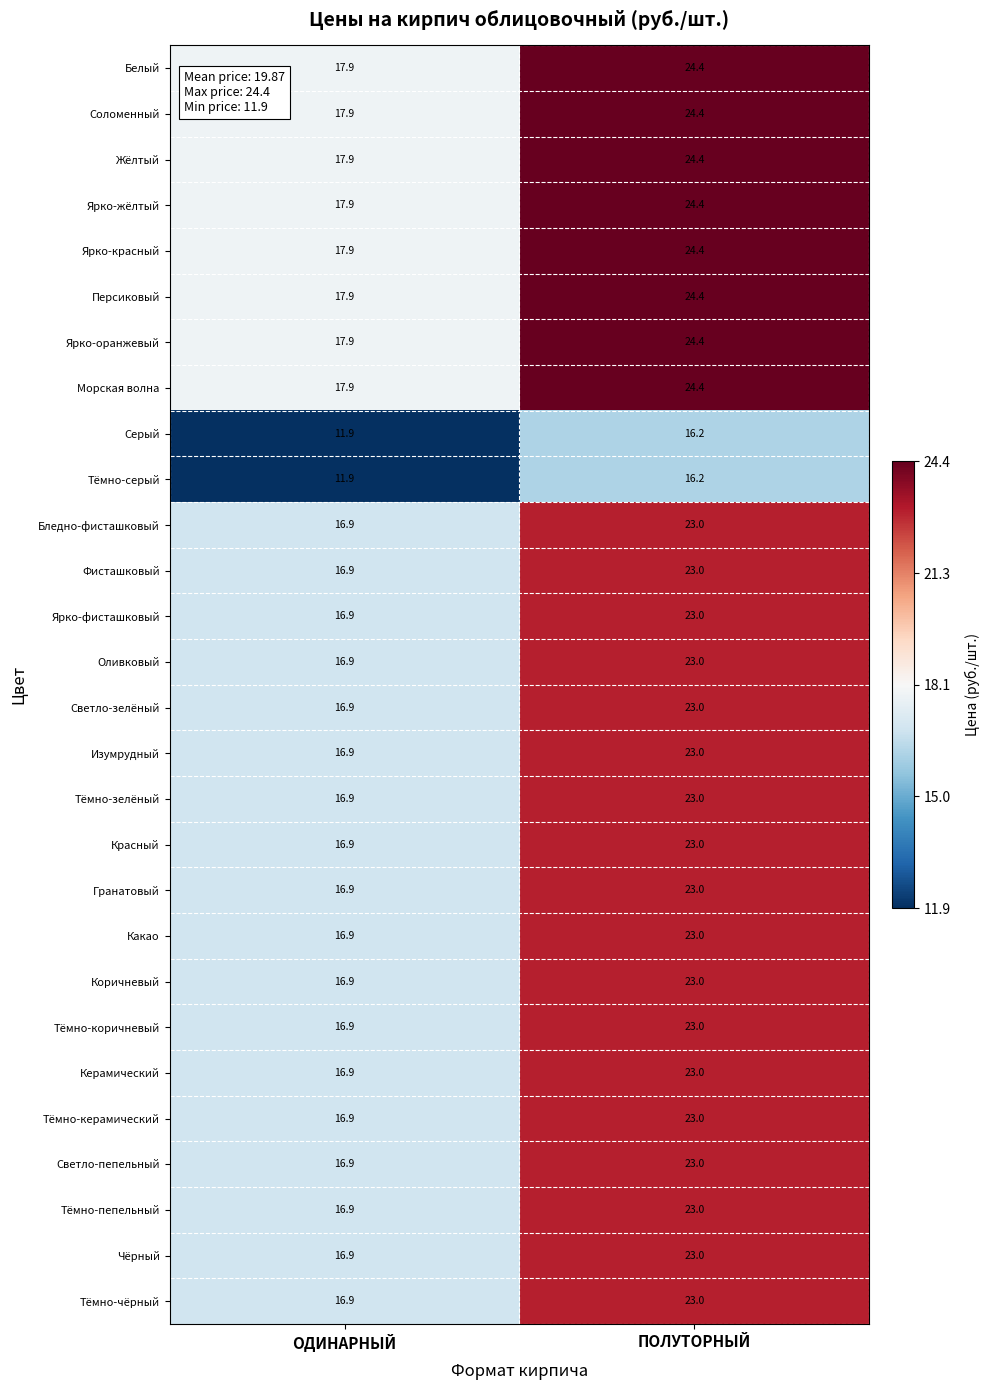

At which label is Морская волна closest to 21?

ОДИНАРНЫЙ